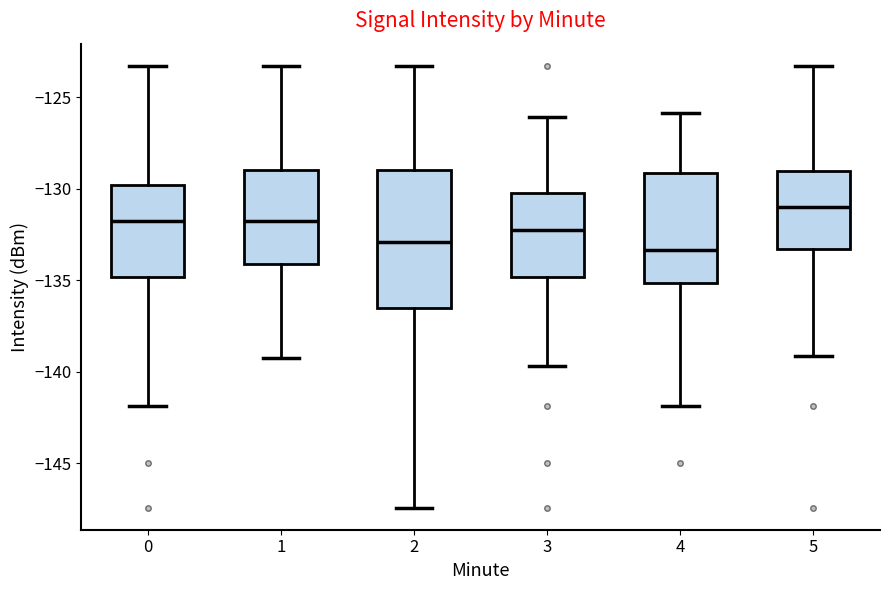

Where does the upper whisker of the box at x = 4 end on the y-axis? The values are not printed on the chart, so give them approximately, as read against the axis.

-126.0